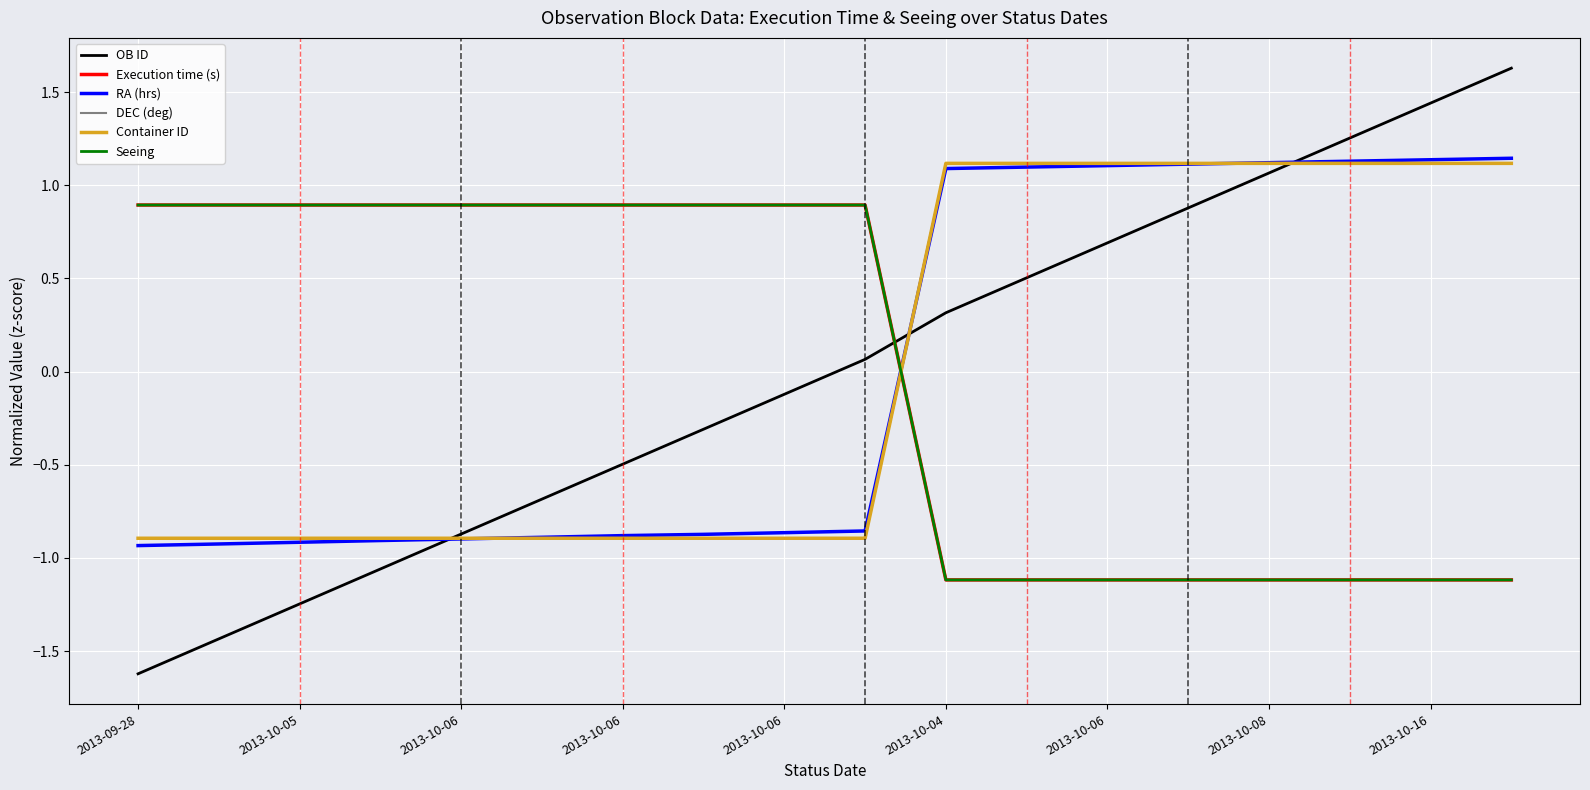

True or false: Container ID and DEC (deg) cross at least once.

False